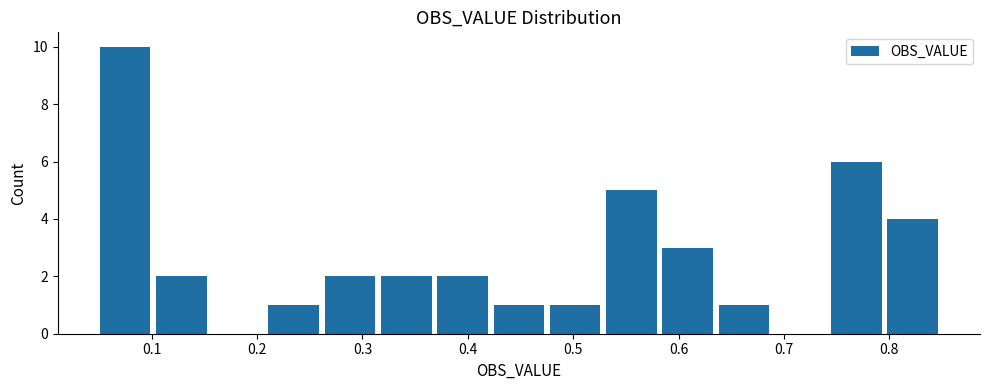

Which range on the x-axis has the tallest bar?

0.05 to 0.10